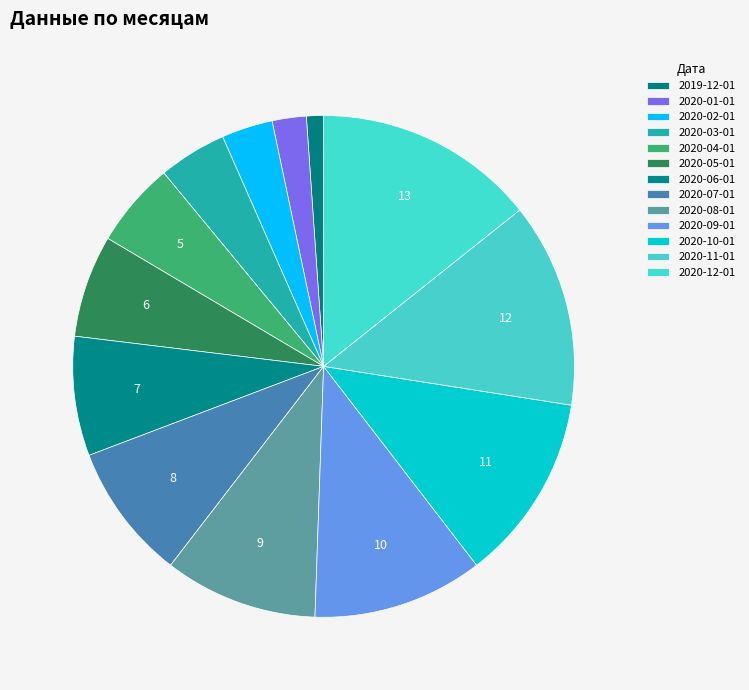

How many slices are in this pie chart?

13